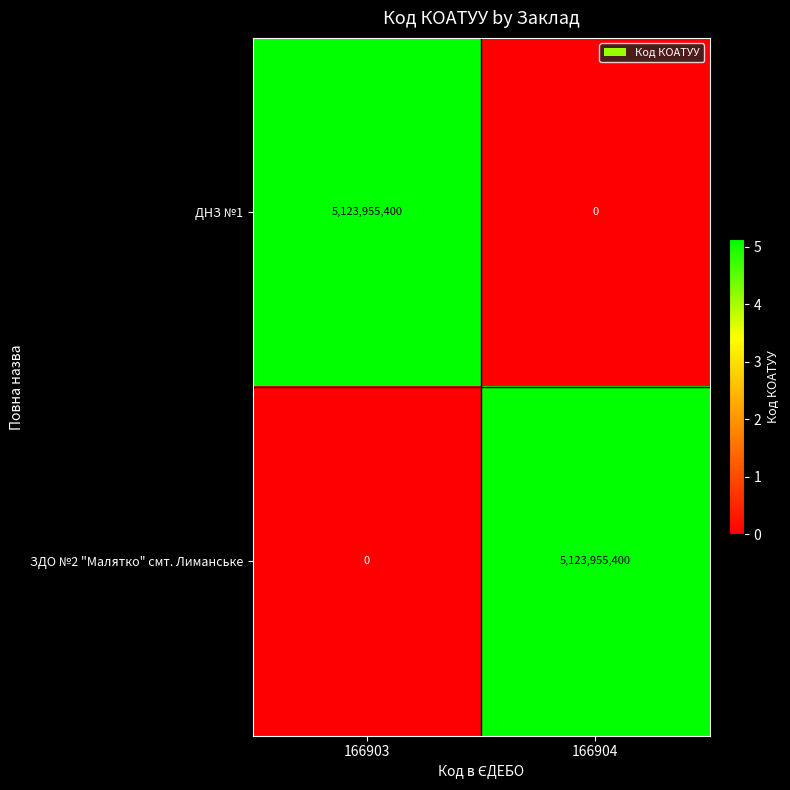

What is the difference between the ДНЗ №1 values at 166903 and 166904?

5123955400